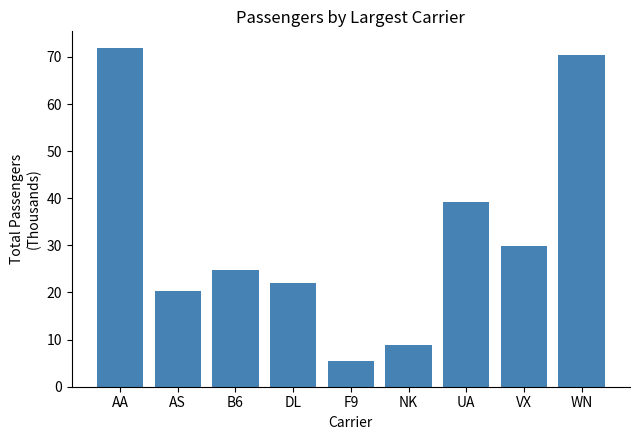

What is the label of the 3rd bar from the right?

UA